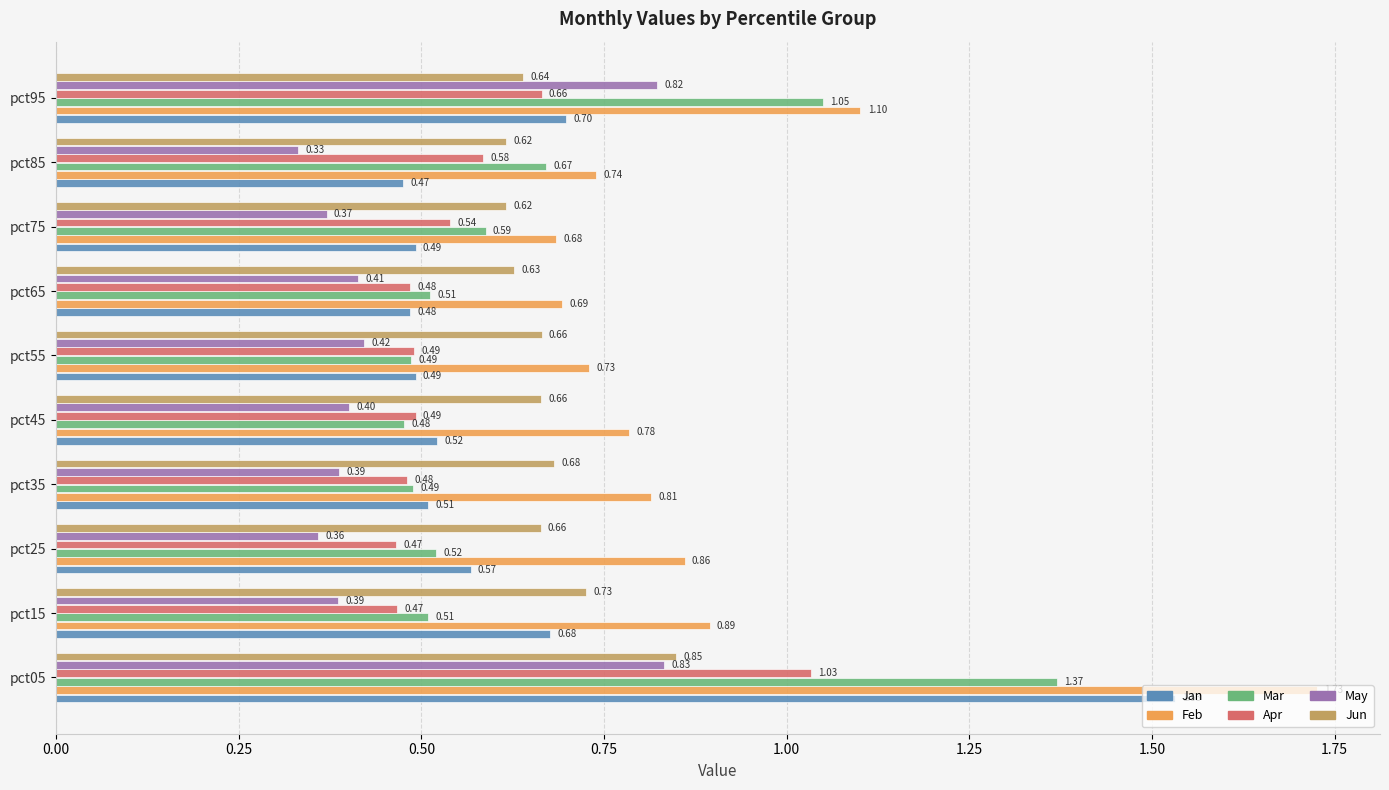

Rank the series at pct45 from highest to lowest value.

Feb, Jun, Jan, Apr, Mar, May